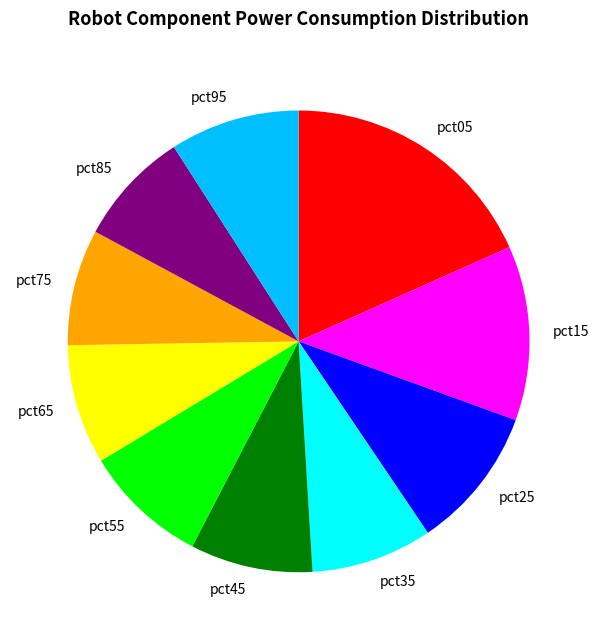

Approximately how many times larger is the value at pct55 compared to pct05?

0.5